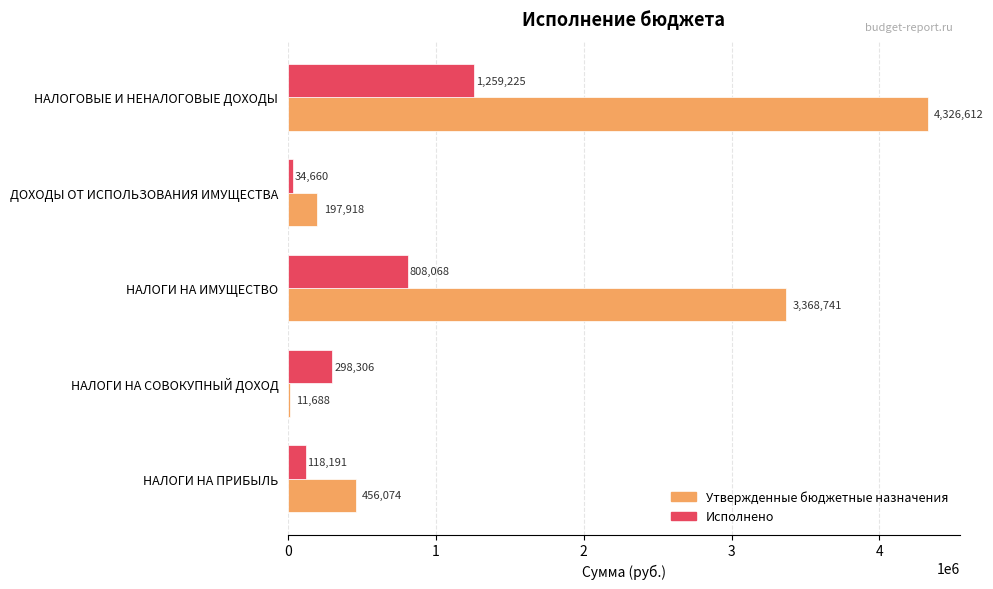

What is the maximum value shown in the chart?

4326612.0